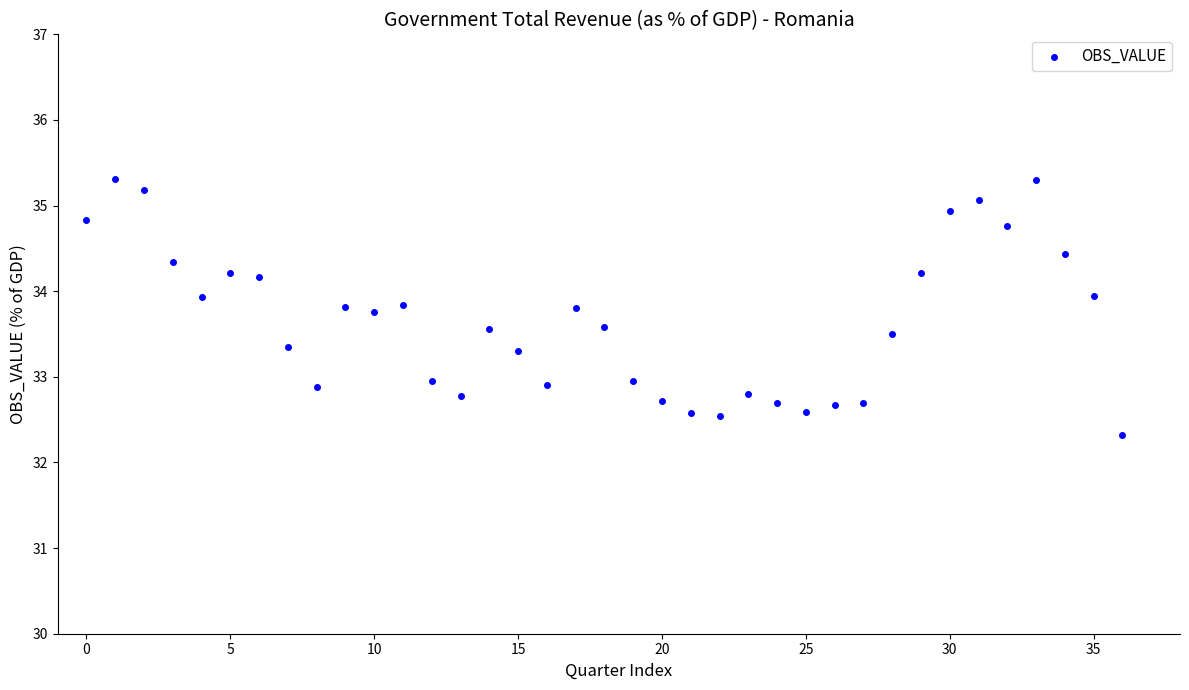

What is the range of Y values (max minus min)?

3.0